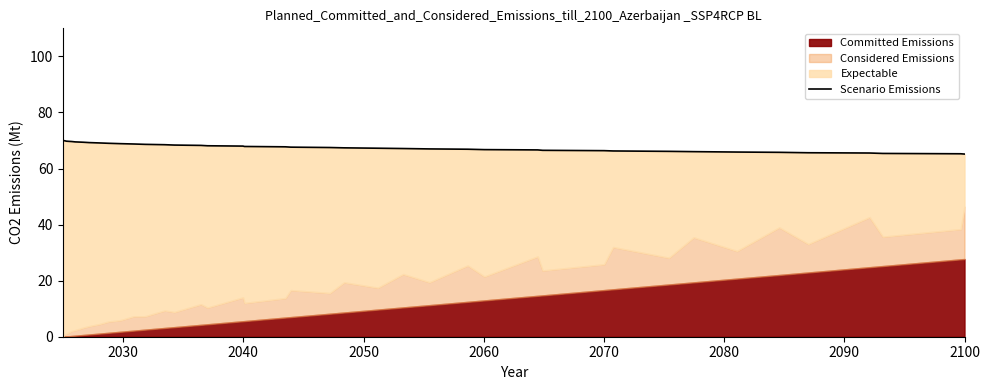

What is the sum of all values?

2702.4